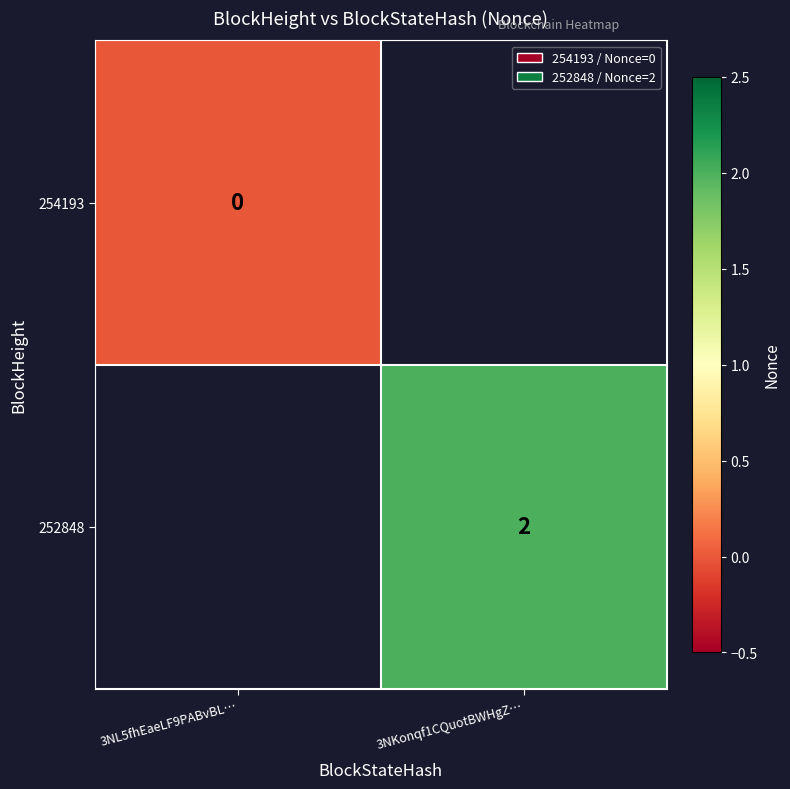

Is it true that 252848 equals 1 at 3NKonqf1CQuotBWHgZ…?

False